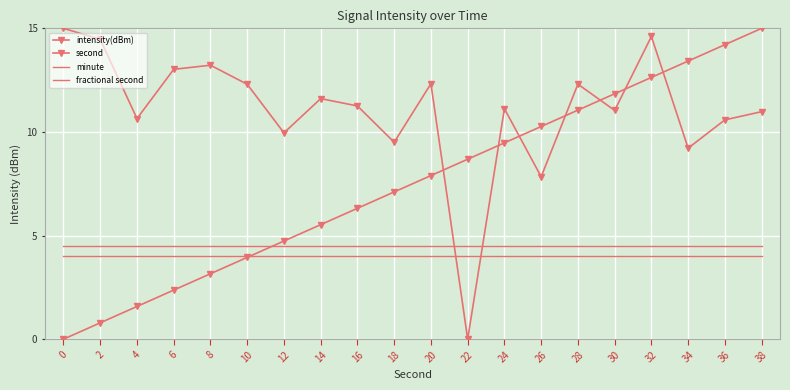

Reading left to right, transcribe all the data shown in this chart.

intensity(dBm): 15.0	14.5	10.6	13.0	13.2	12.3	10.0	11.6	11.3	9.5	12.3	0.0	11.1	7.8	12.3	11.0	14.6	9.2	10.6	11.0
second: 0.0	0.8	1.6	2.4	3.2	3.9	4.7	5.5	6.3	7.1	7.9	8.7	9.5	10.3	11.1	11.8	12.6	13.4	14.2	15.0
minute: 4.0	4.0	4.0	4.0	4.0	4.0	4.0	4.0	4.0	4.0	4.0	4.0	4.0	4.0	4.0	4.0	4.0	4.0	4.0	4.0
fractional second: 4.5	4.5	4.5	4.5	4.5	4.5	4.5	4.5	4.5	4.5	4.5	4.5	4.5	4.5	4.5	4.5	4.5	4.5	4.5	4.5